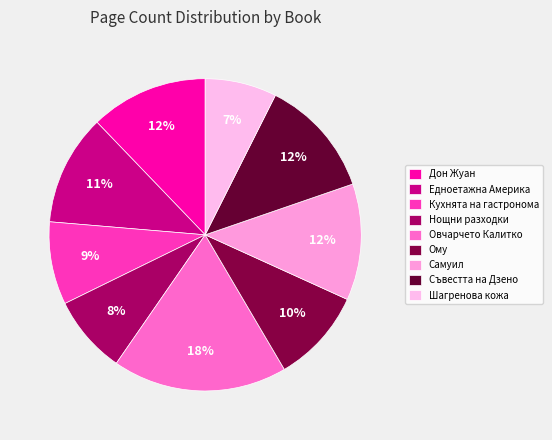

How many segments does this pie chart have?

9